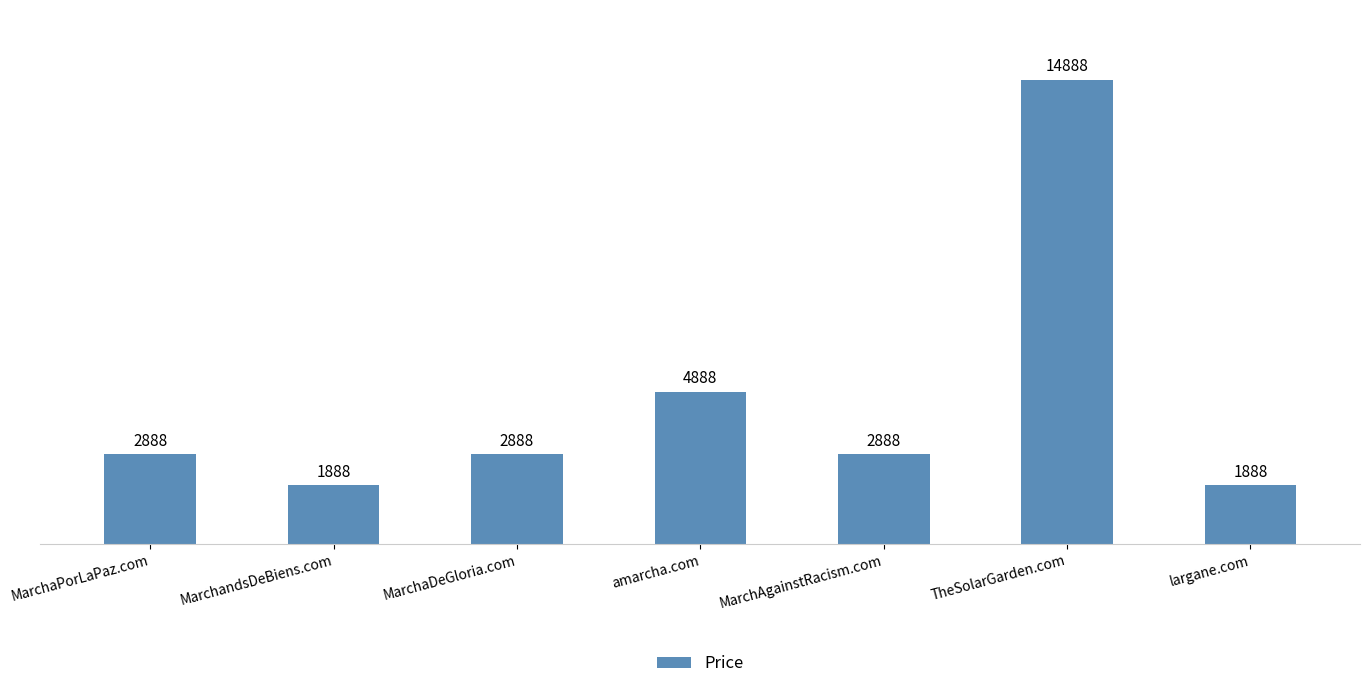

What is the value of the 5th bar from the left?

2888